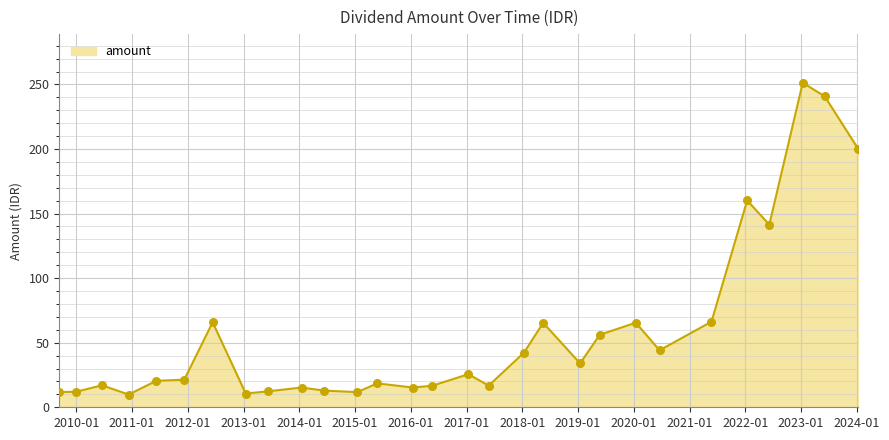

What is the greatest value displayed?

251.3